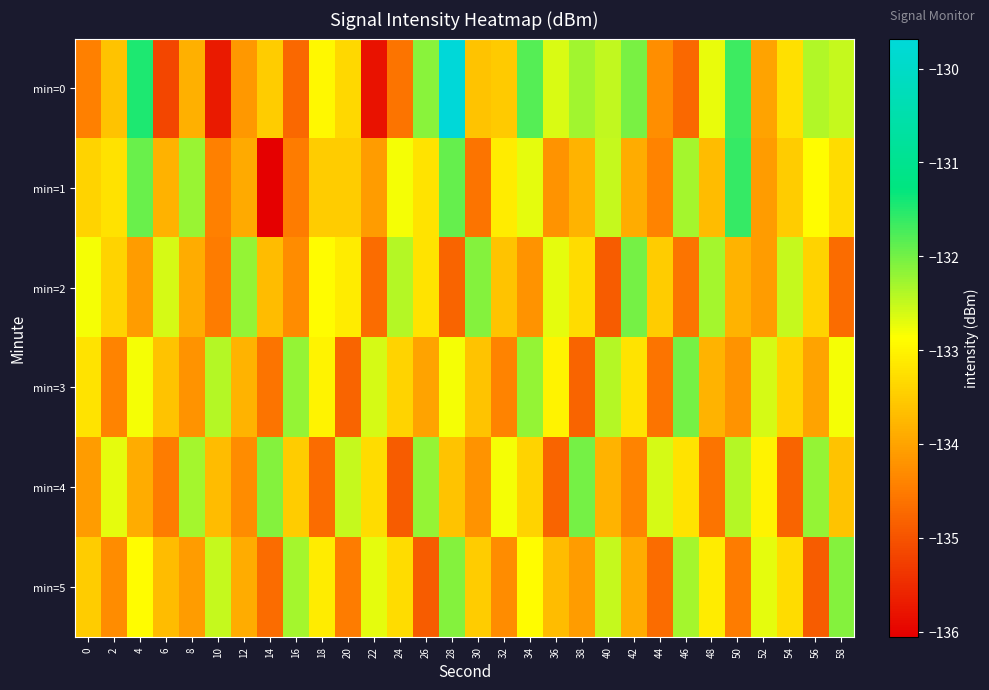

Reading left to right, what are all the values shown in this chart?

min=0: 0=-134.5	2=-133.6	4=-131.5	6=-135.2	8=-133.9	10=-135.7	12=-134.1	14=-133.5	16=-134.7	18=-132.9	20=-133.4	22=-135.8	24=-134.6	26=-132.1	28=-129.7	30=-133.6	32=-133.5	34=-131.8	36=-132.6	38=-132.3	40=-132.5	42=-132.0	44=-134.3	46=-134.7	48=-132.7	50=-131.7	52=-134.0	54=-133.2	56=-132.4	58=-132.5
min=1: 0=-133.4	2=-133.2	4=-131.9	6=-133.8	8=-132.2	10=-134.4	12=-133.9	14=-136.1	16=-134.5	18=-133.5	20=-133.5	22=-134.1	24=-132.8	26=-133.2	28=-131.9	30=-134.6	32=-133.1	34=-132.7	36=-134.2	38=-133.8	40=-132.5	42=-133.9	44=-134.4	46=-132.3	48=-133.7	50=-131.6	52=-134.1	54=-133.5	56=-132.9	58=-133.3
min=2: 0=-132.8	2=-133.4	4=-134.1	6=-132.6	8=-133.9	10=-134.5	12=-132.2	14=-133.7	16=-134.3	18=-132.9	20=-133.1	22=-134.7	24=-132.4	26=-133.2	28=-134.8	30=-132.1	32=-133.6	34=-134.2	36=-132.7	38=-133.3	40=-134.9	42=-132.0	44=-133.5	46=-134.6	48=-132.3	50=-133.8	52=-134.1	54=-132.5	56=-133.4	58=-134.7
min=3: 0=-133.2	2=-134.4	4=-132.8	6=-133.6	8=-134.2	10=-132.4	12=-133.8	14=-134.6	16=-132.2	18=-133.0	20=-134.8	22=-132.6	24=-133.4	26=-134.0	28=-132.8	30=-133.6	32=-134.4	34=-132.2	36=-133.0	38=-134.8	40=-132.4	42=-133.2	44=-134.6	46=-132.0	48=-133.8	50=-134.2	52=-132.6	54=-133.4	56=-134.0	58=-132.8
min=4: 0=-134.1	2=-132.7	4=-133.9	6=-134.5	8=-132.3	10=-133.7	12=-134.3	14=-132.1	16=-133.5	18=-134.7	20=-132.5	22=-133.3	24=-134.9	26=-132.2	28=-133.6	30=-134.2	32=-132.8	34=-133.4	36=-134.8	38=-132.0	40=-133.8	42=-134.4	44=-132.6	46=-133.2	48=-134.6	50=-132.4	52=-133.0	54=-134.8	56=-132.2	58=-133.6
min=5: 0=-133.5	2=-134.3	4=-132.9	6=-133.7	8=-134.1	10=-132.5	12=-133.9	14=-134.7	16=-132.3	18=-133.1	20=-134.5	22=-132.7	24=-133.3	26=-134.9	28=-132.1	30=-133.5	32=-134.3	34=-132.9	36=-133.7	38=-134.1	40=-132.5	42=-133.9	44=-134.7	46=-132.3	48=-133.1	50=-134.5	52=-132.7	54=-133.3	56=-134.9	58=-132.1